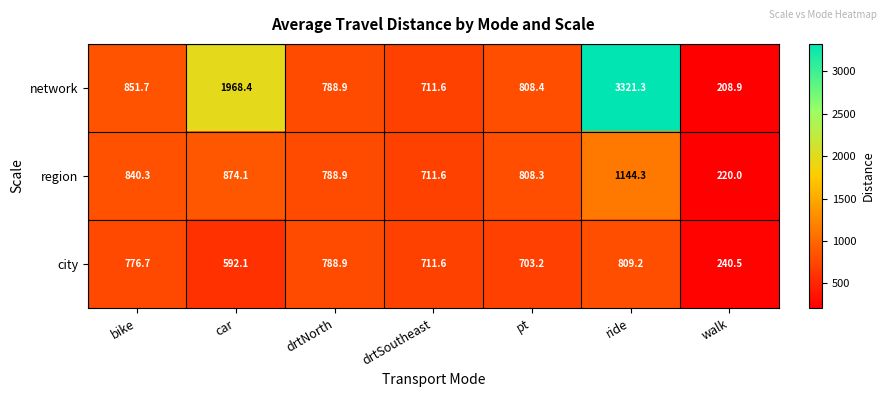

Reading left to right, extract all data points from this chart.

network: 851.7	1968.4	788.9	711.6	808.4	3321.3	208.9
region: 840.3	874.1	788.9	711.6	808.3	1144.3	220.0
city: 776.7	592.1	788.9	711.6	703.2	809.2	240.5